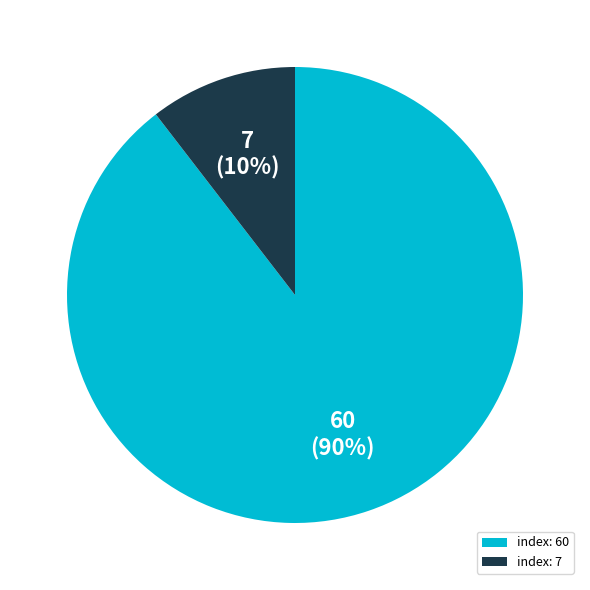

Which has a higher value, index: 60 or index: 7?

index: 60